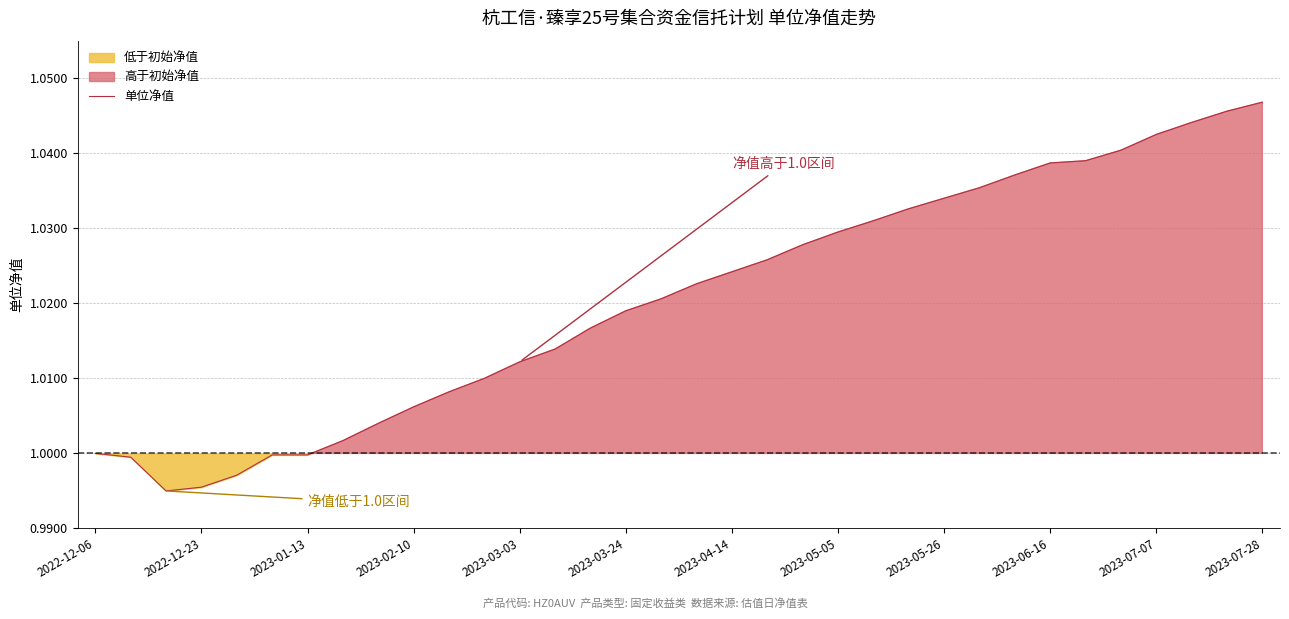

True or false: 单位净值 has a value of 0.4 at 2023-01-13.

False